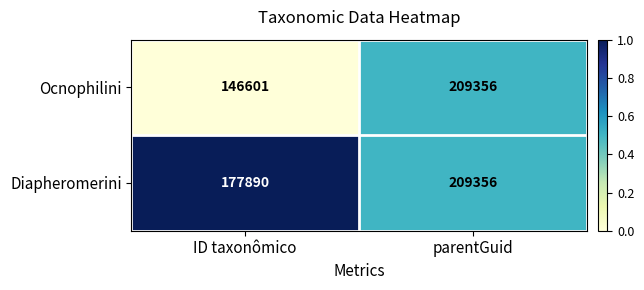

True or false: Diapheromerini has a value of 209356 at parentGuid.

True